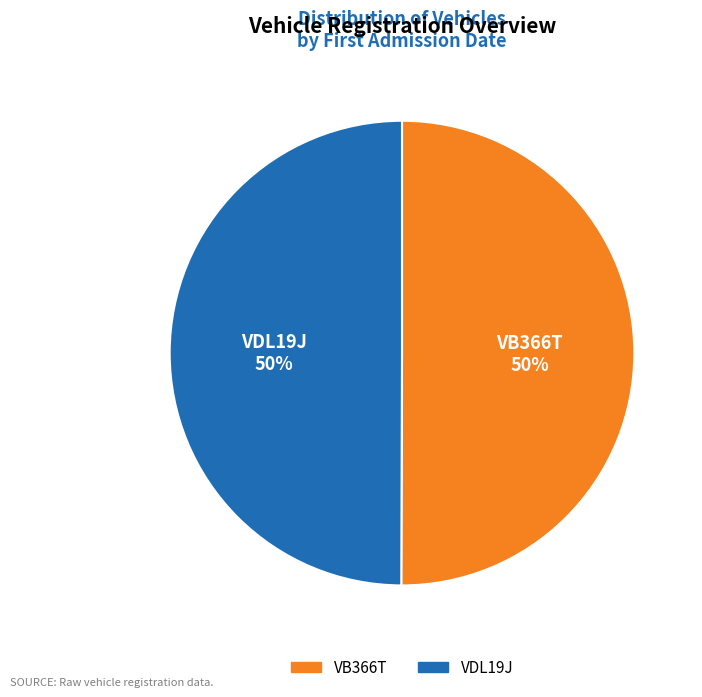

To the nearest percent, what portion does VDL19J represent?

50%